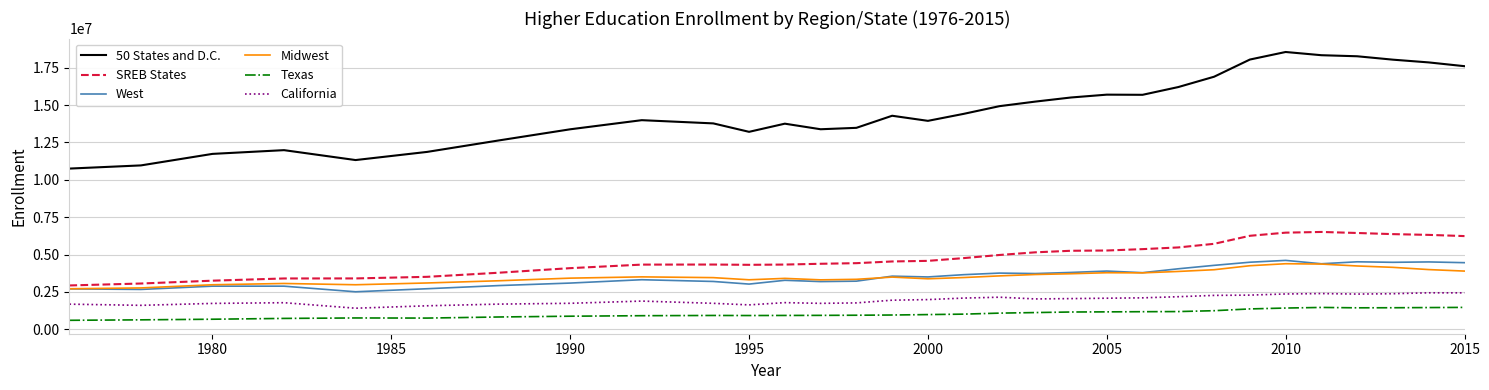

Does the chart display data point markers on the line(s)?

No